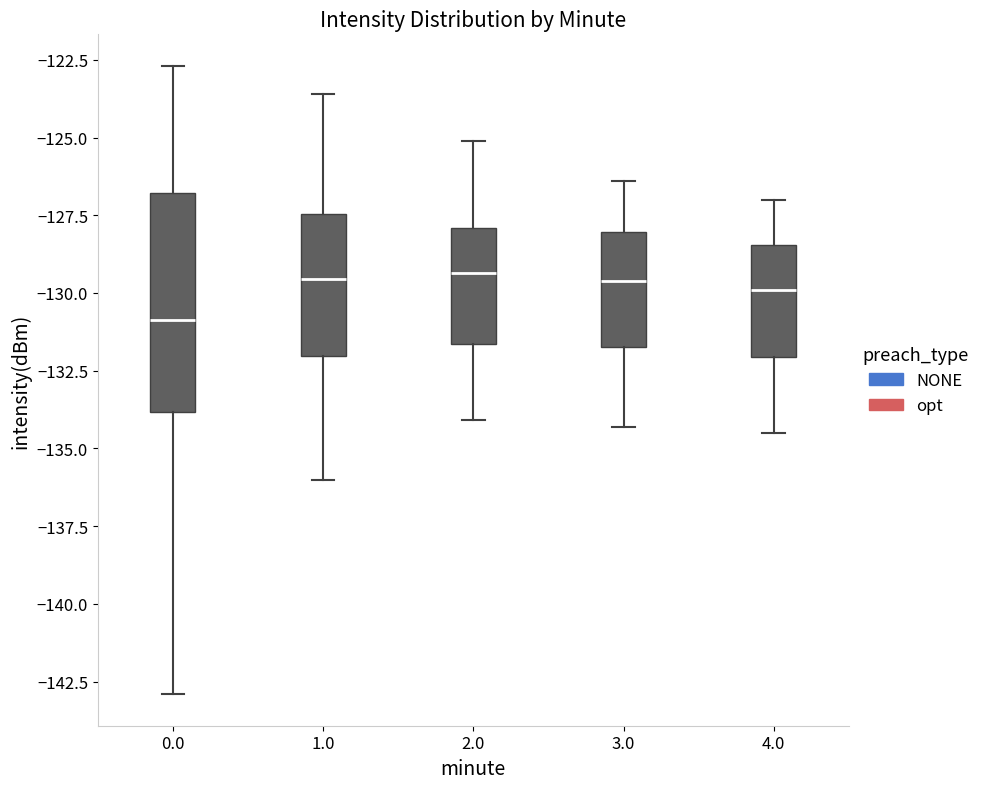

Reading left to right, read every box against the y-axis: the position of its median line, the range the box covers, and the ends of its whiskers. The values are not printed on the chart, so give them approximately, as read against the axis.

0.0: median -131.0, box -134.0 to -127.0, whiskers -143.0 to -122.5
1.0: median -129.5, box -132.0 to -127.5, whiskers -136.0 to -123.5
2.0: median -129.5, box -131.5 to -128.0, whiskers -134.0 to -125.0
3.0: median -129.5, box -131.5 to -128.0, whiskers -134.5 to -126.5
4.0: median -130.0, box -132.0 to -128.5, whiskers -134.5 to -127.0